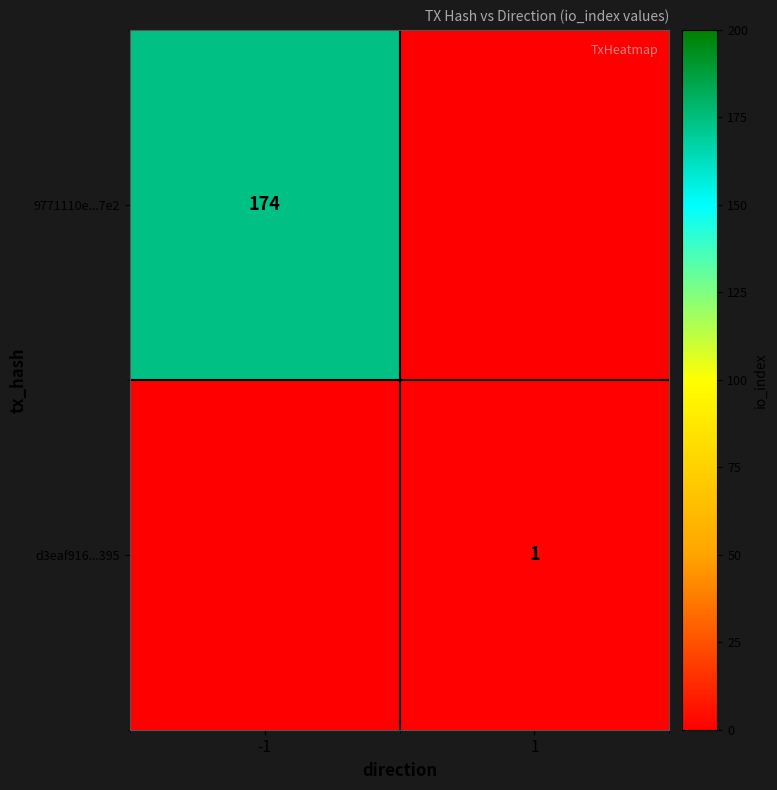

At which label does d3eaf916...395 reach its minimum?

-1